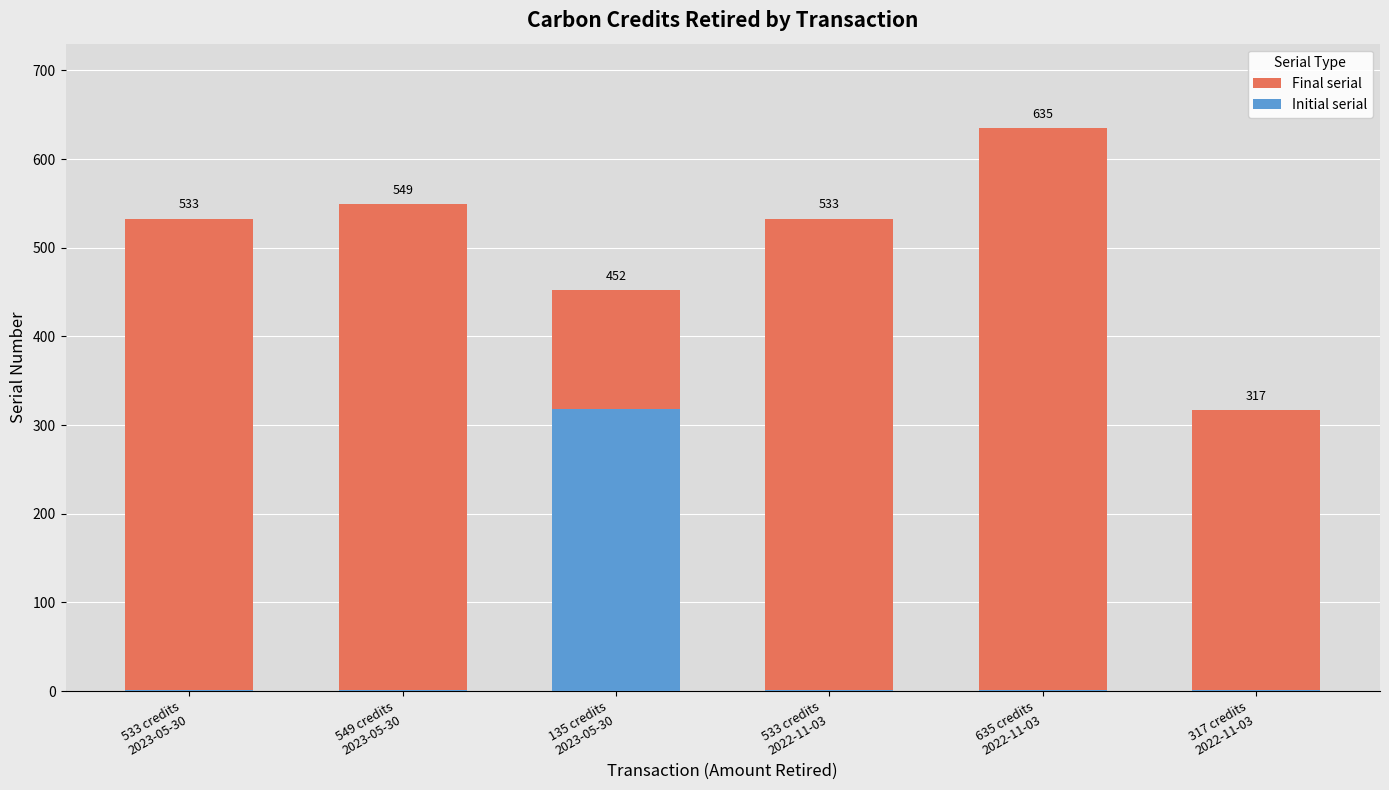

How many bars are there in each group?

2